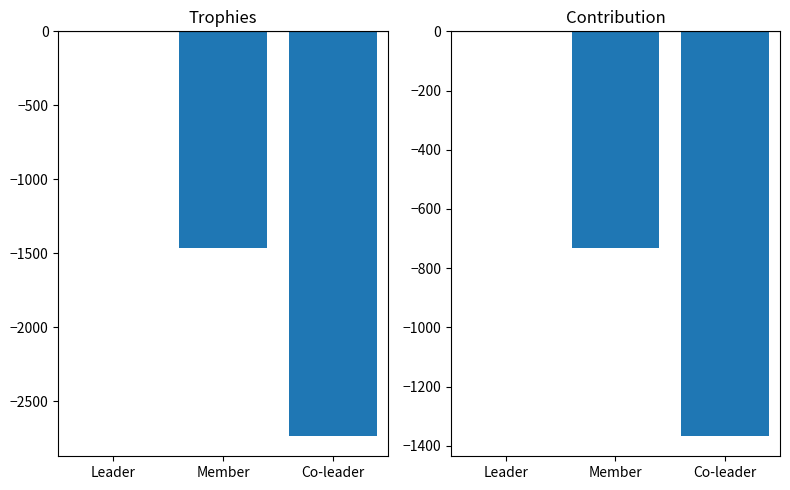

At which label is Trophies closest to -1367?

Member